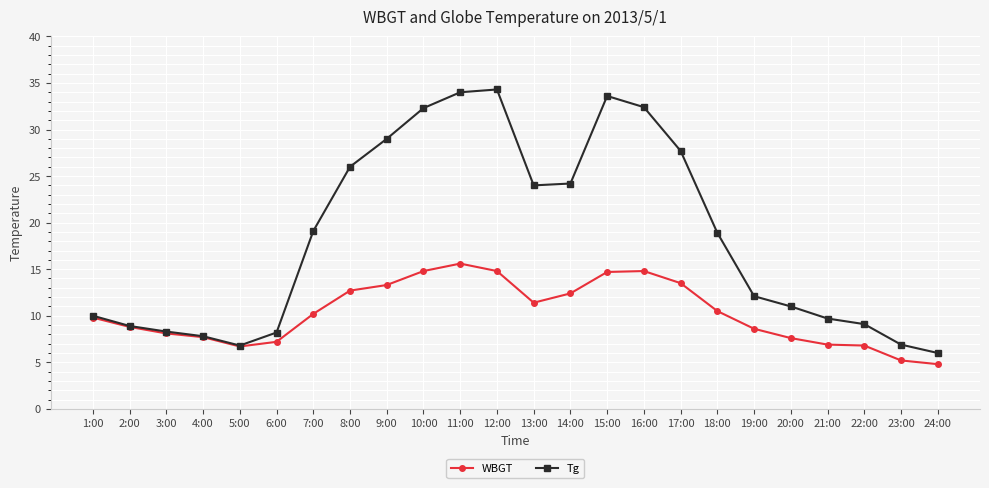

True or false: WBGT has more than 0 points higher than both neighbors.

True